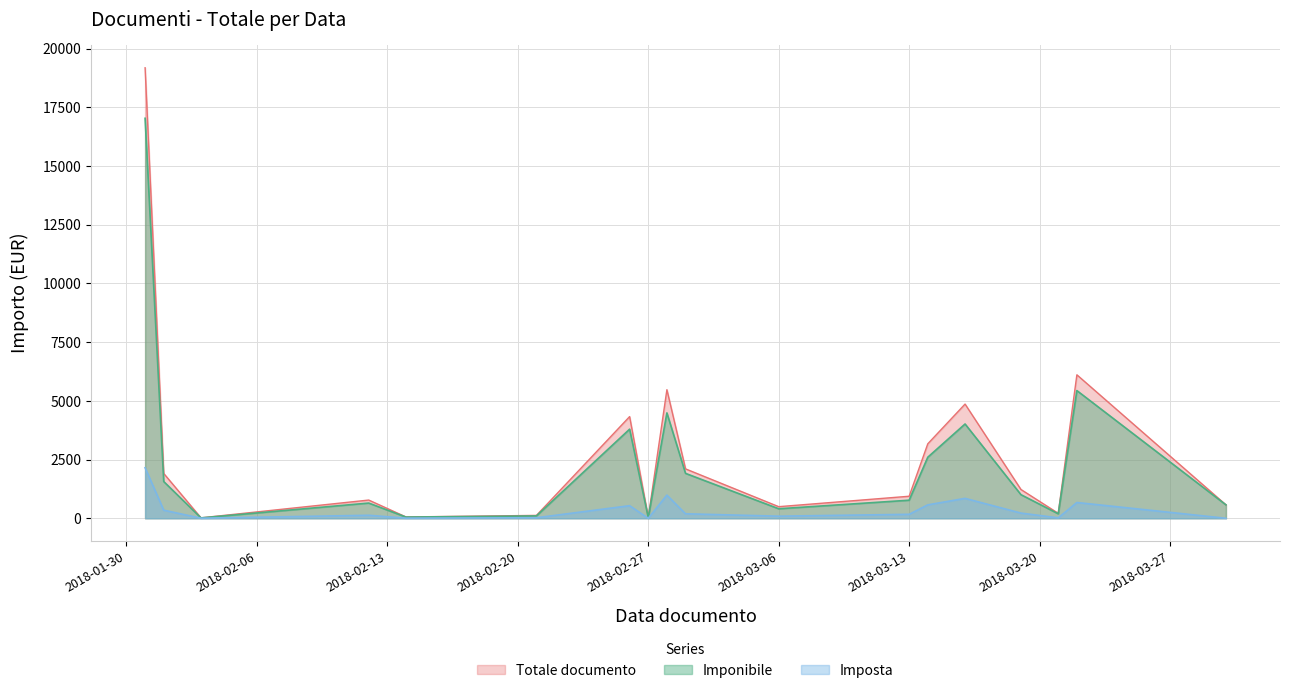

At which label does Totale documento first exceed 643?

2018-01-31